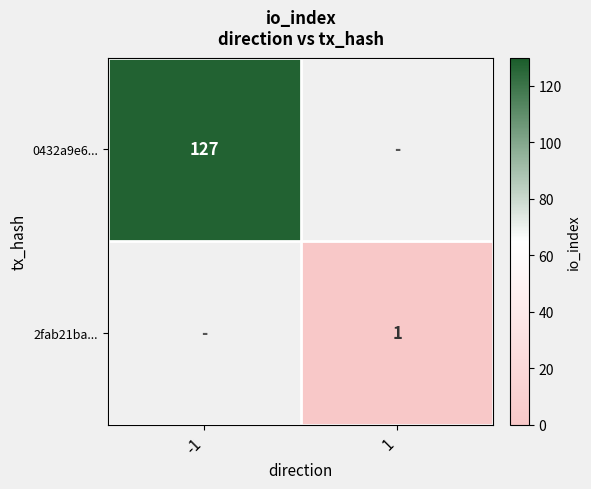

The 2fab21ba... series shows 0.2 at 1. True or false?

False